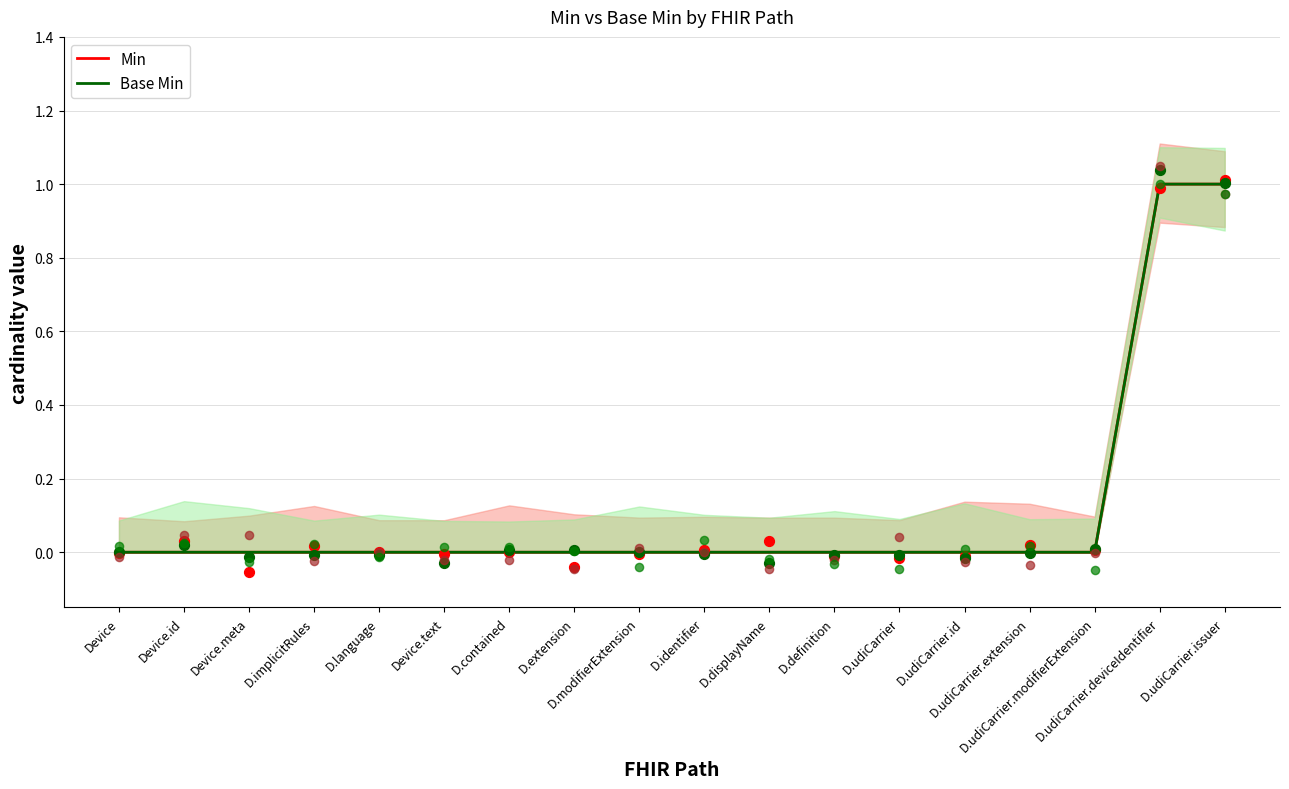

Which series reaches the maximum Y coordinate?

Min